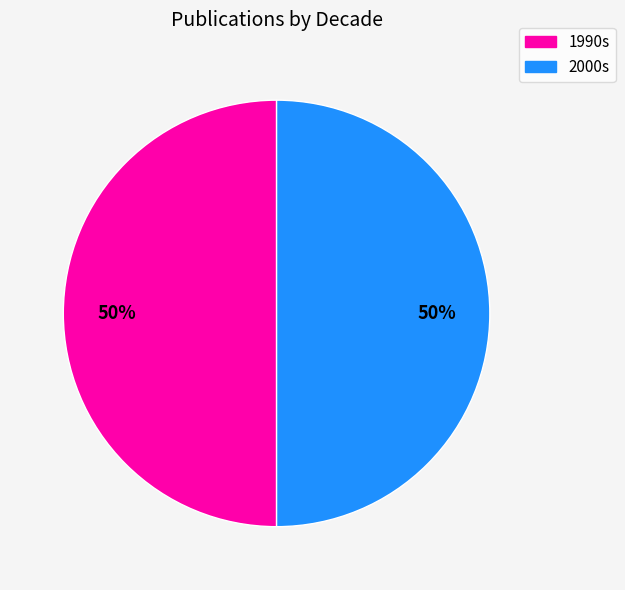

To the nearest percent, what is the average slice percentage?

50%